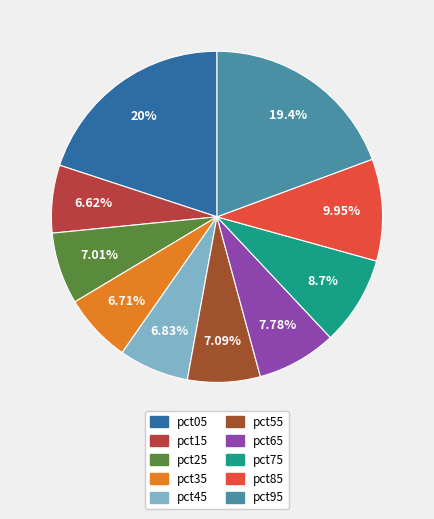

How many segments does this pie chart have?

10